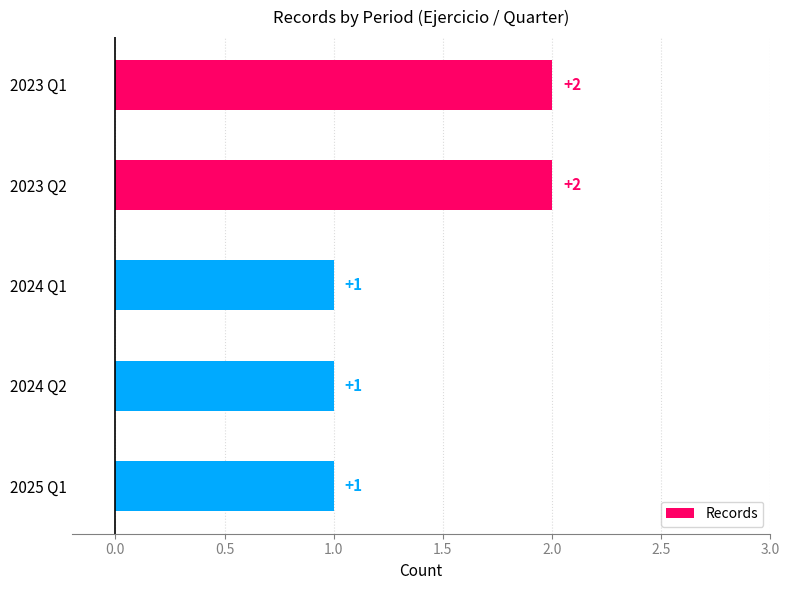

What is the sum of all values?

7